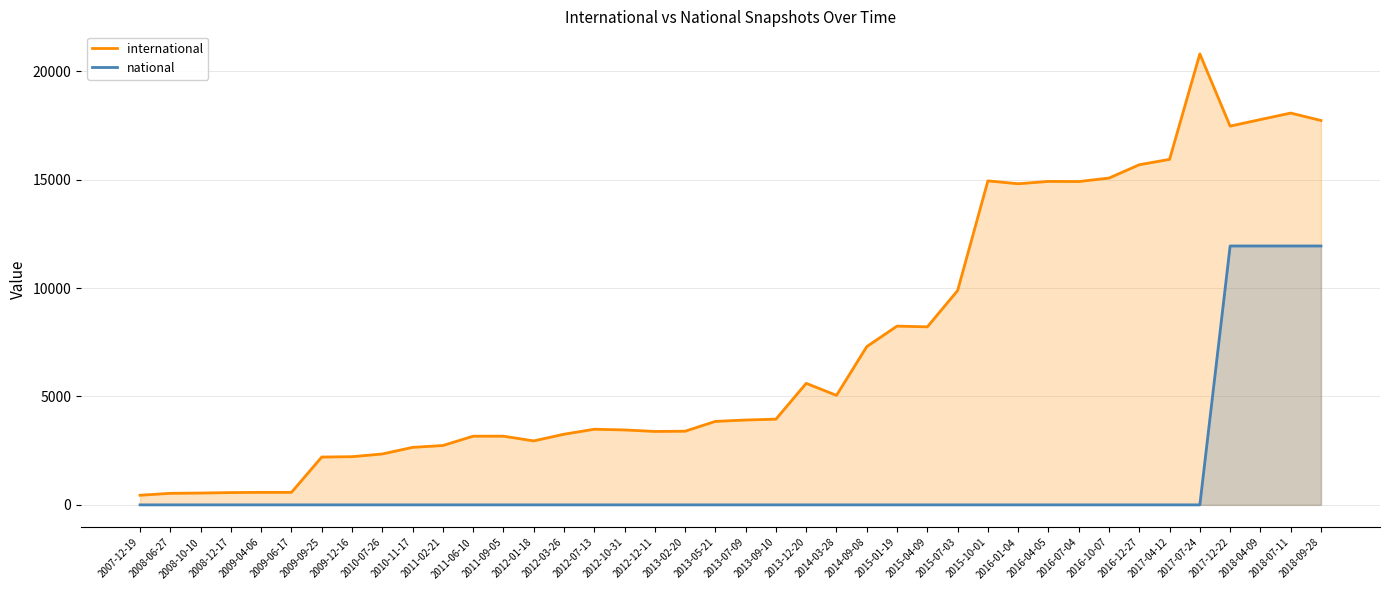

Which has a higher value, 2018-04-09 or 2016-12-27?

2018-04-09